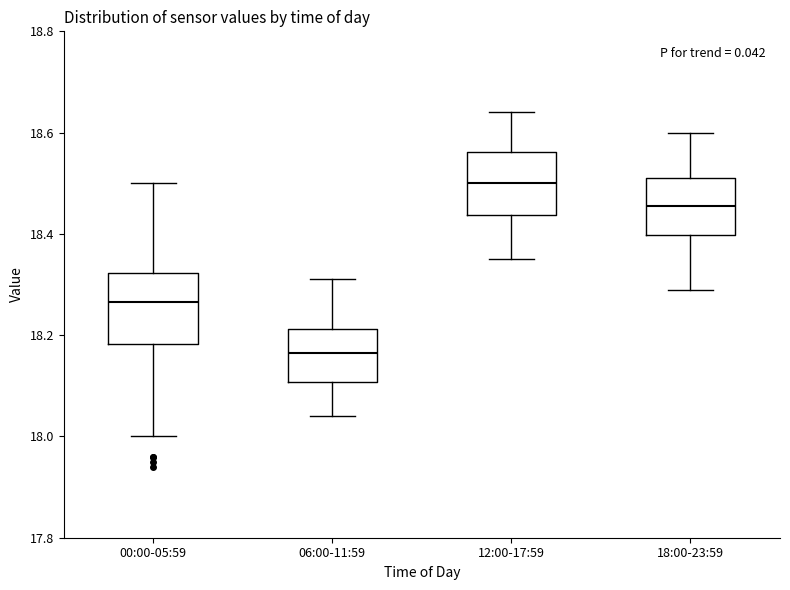

Which box's median line is the highest?

12:00-17:59